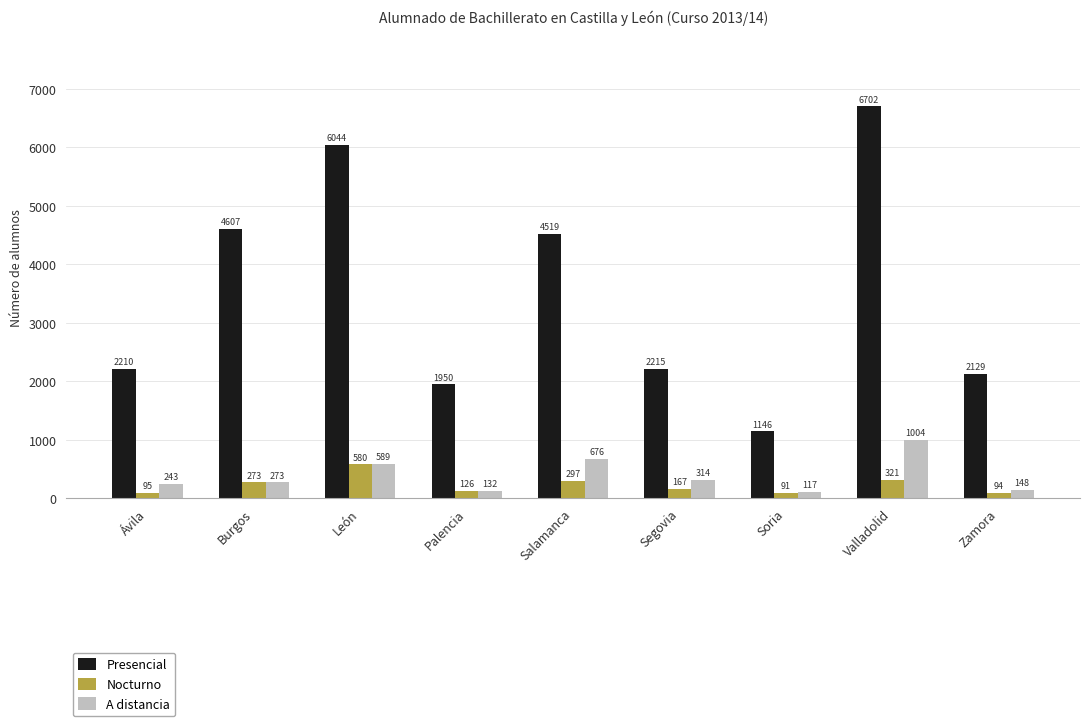

Are the bars horizontal?

No